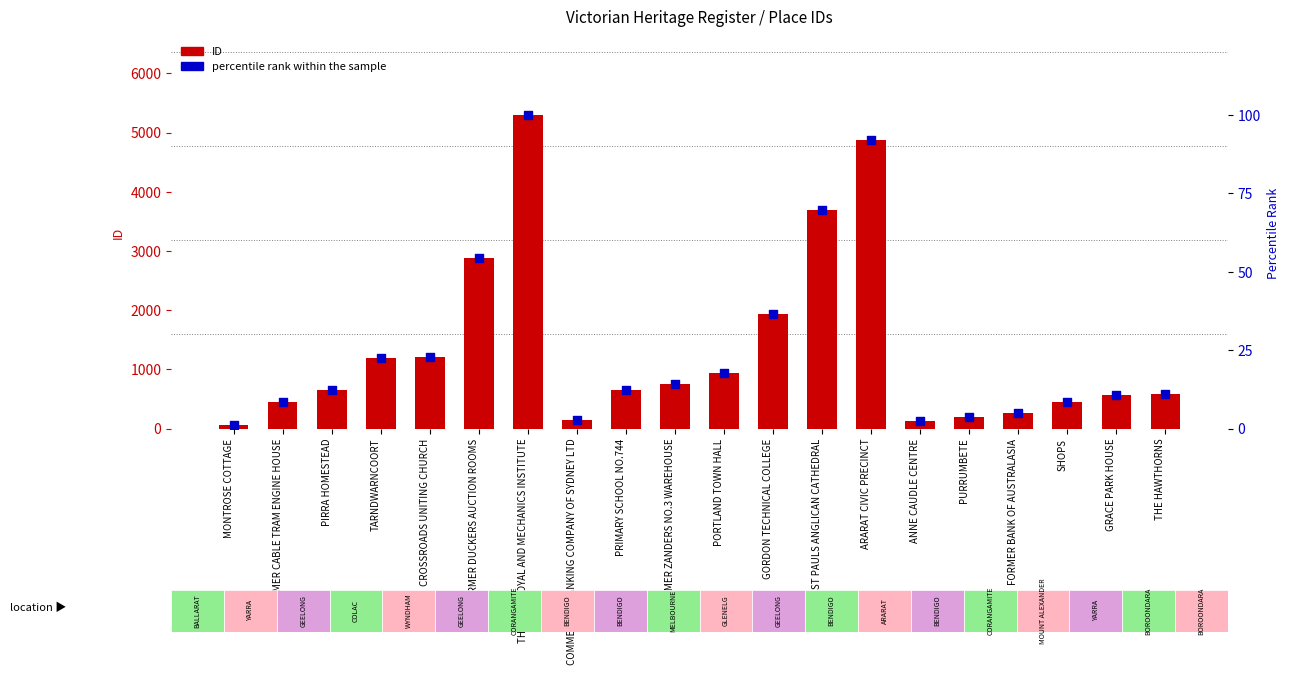

At how many categories does at least one series exceed 3511?

3